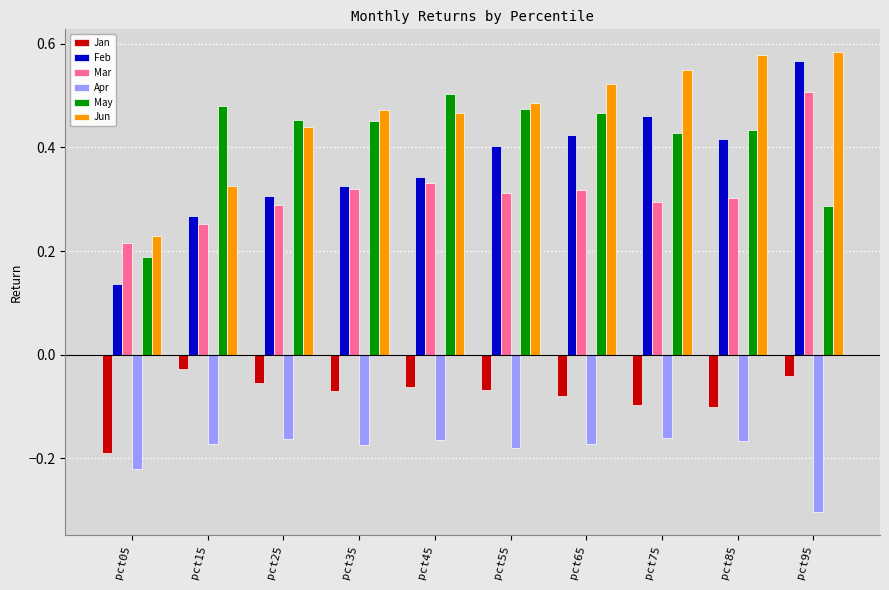

Is it true that Jan equals -0.1 at pct45?

True